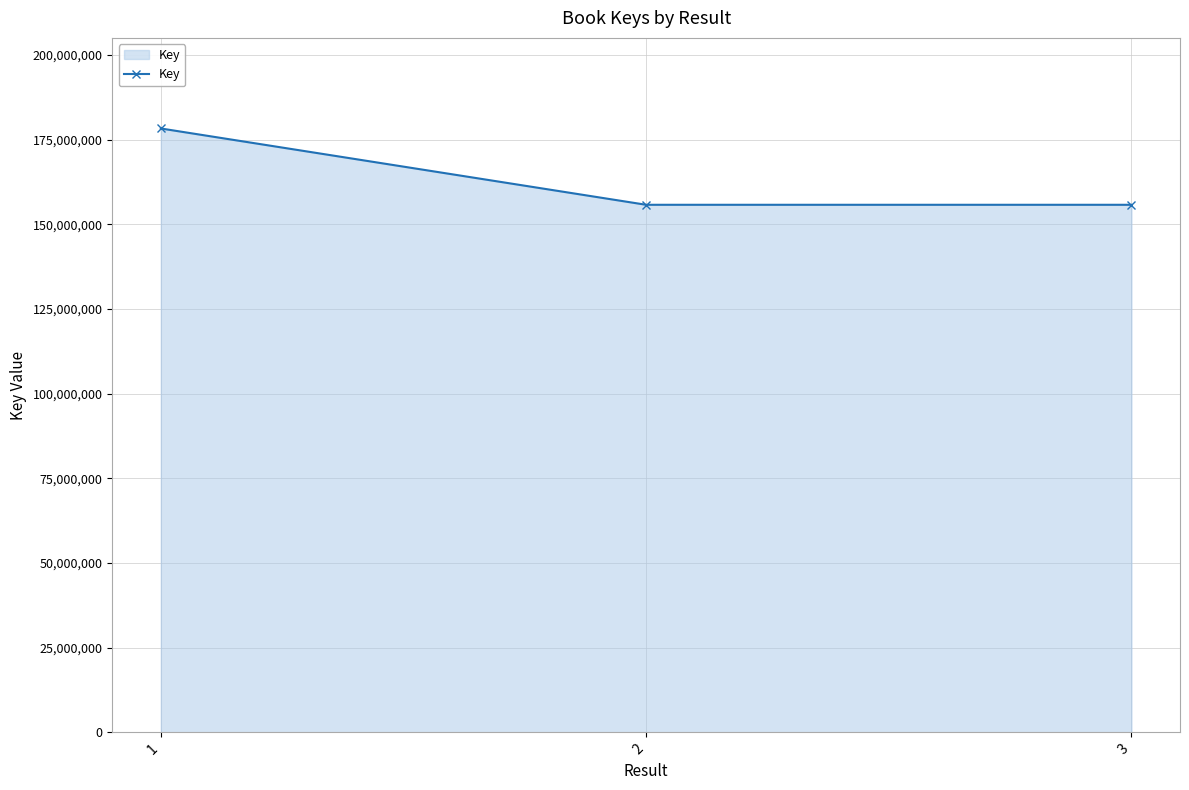

What is the maximum value shown in the chart?

178270853